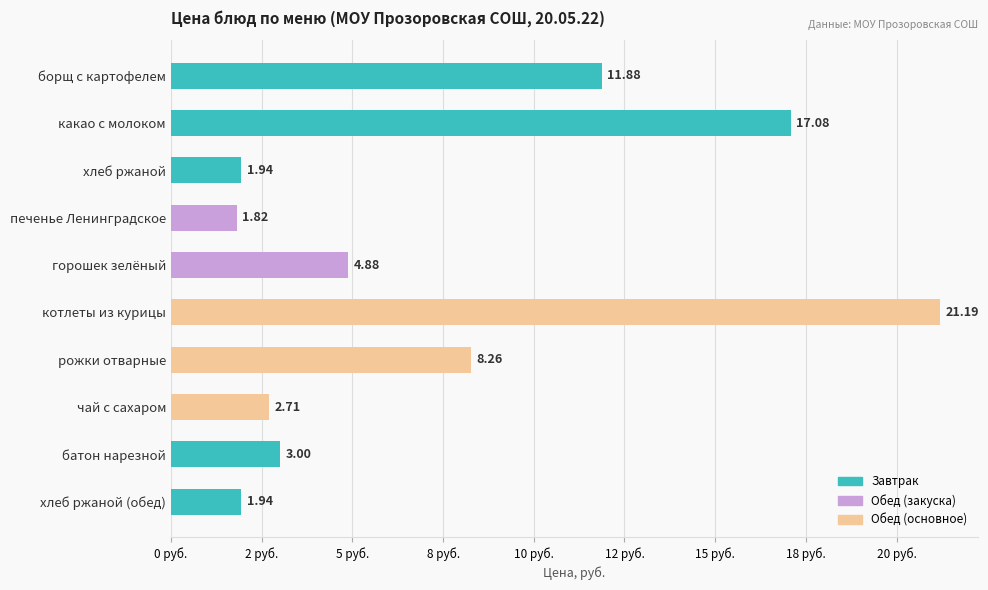

What is the difference between the second highest and minimum values?

15.3